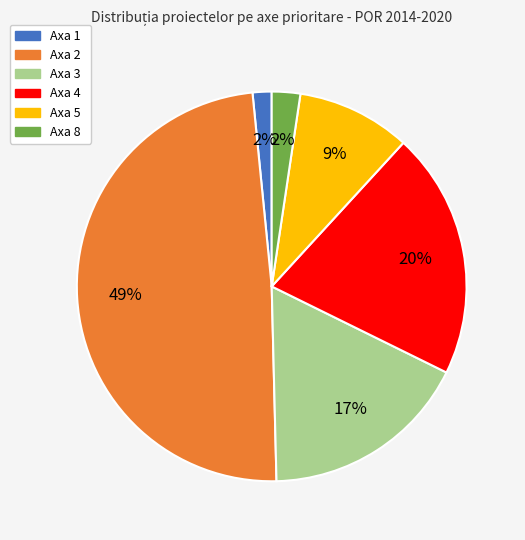

The Axa 2 slice represents 49% of the pie. True or false?

True